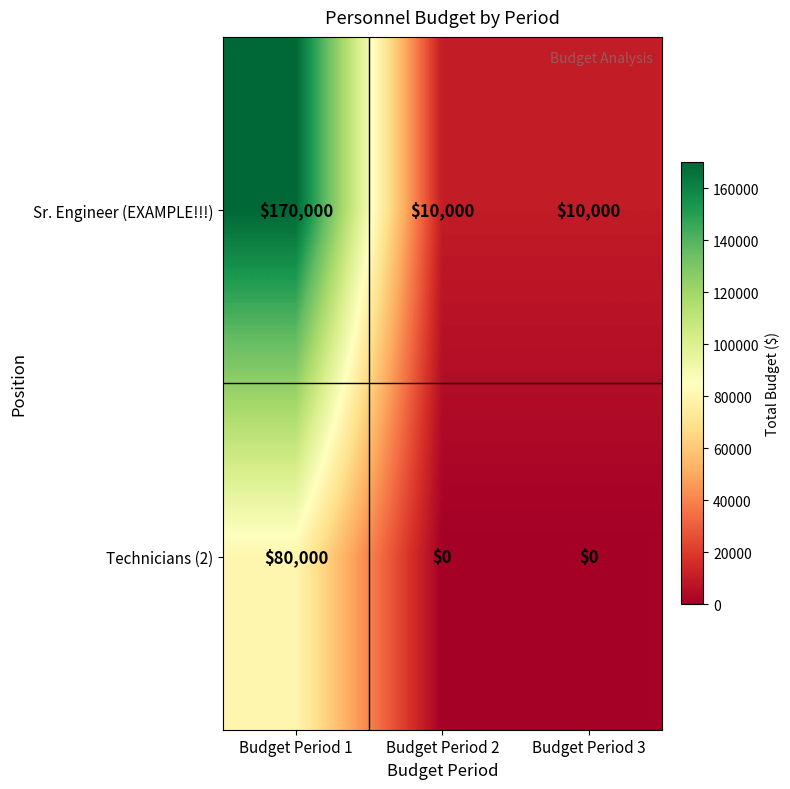

The value of Sr. Engineer (EXAMPLE!!!) at Budget Period 3 is 10000. True or false?

True